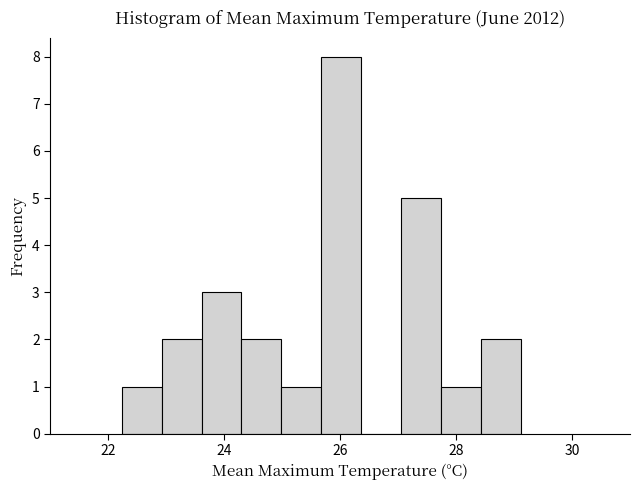

Read against the x-axis, roughly where is the centre of the tallest bar?

26.0